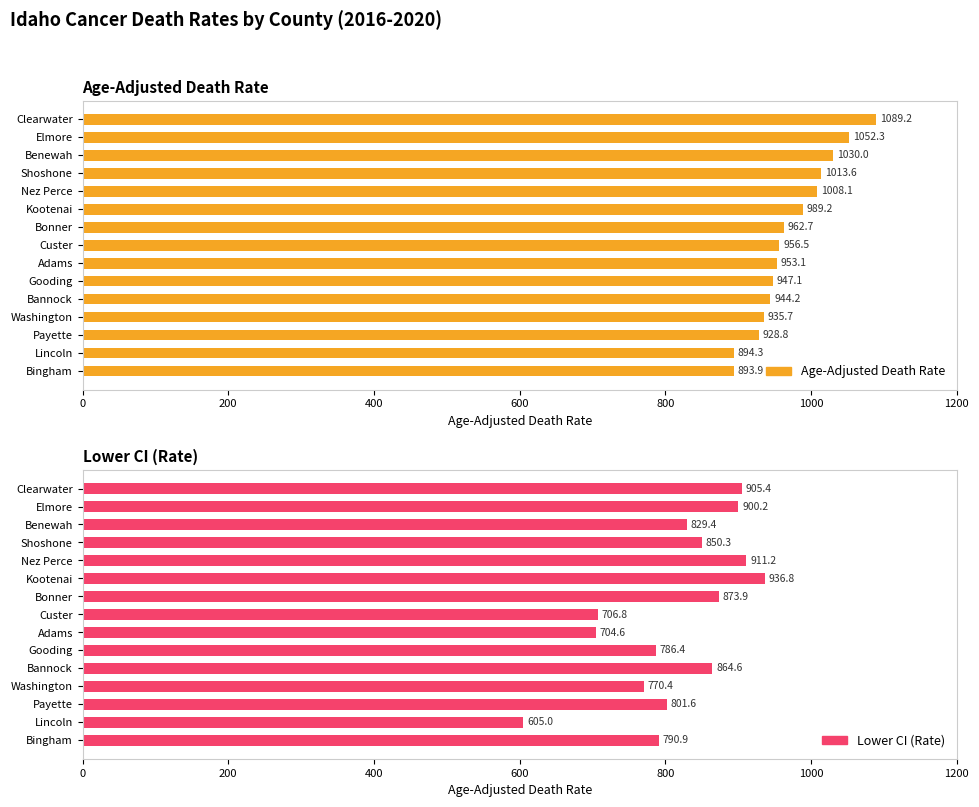

What is the smallest value displayed?

605.0